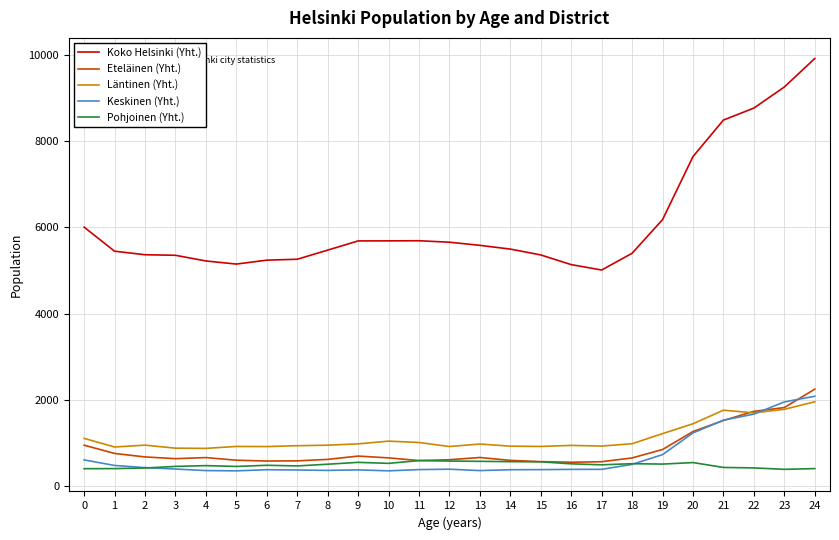

True or false: Koko Helsinki (Yht.) and Keskinen (Yht.) intersect in this chart.

False